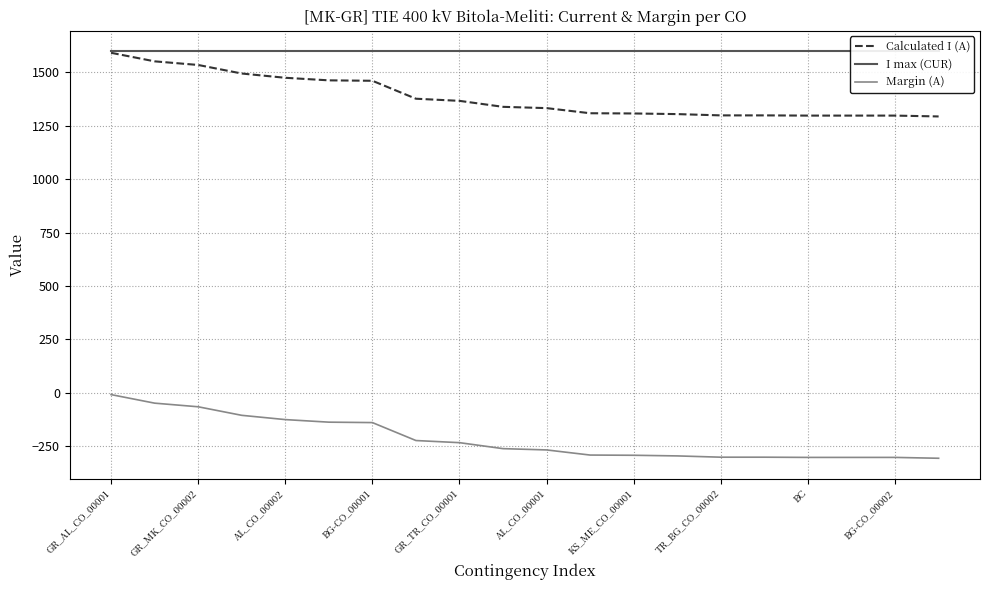

Does the chart display data point markers on the line(s)?

No